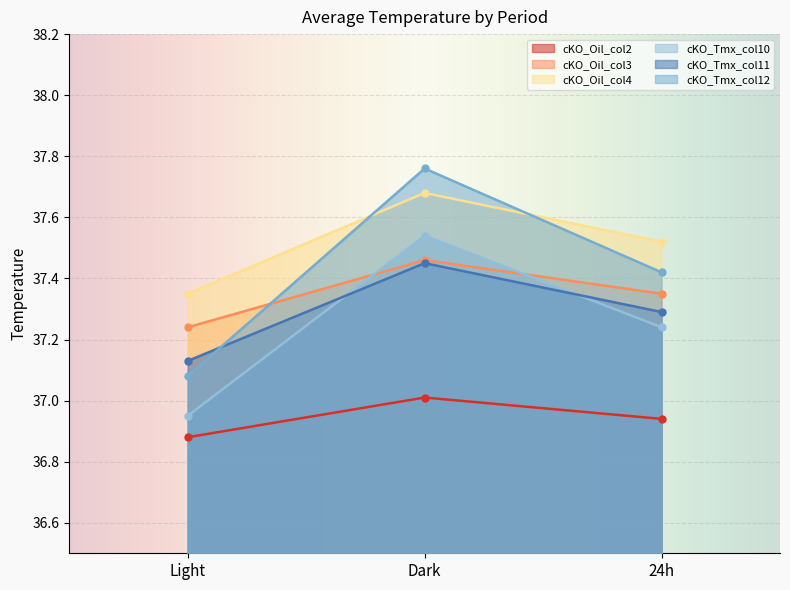

Which series changed the most between Light and Dark?

cKO_Tmx_col12